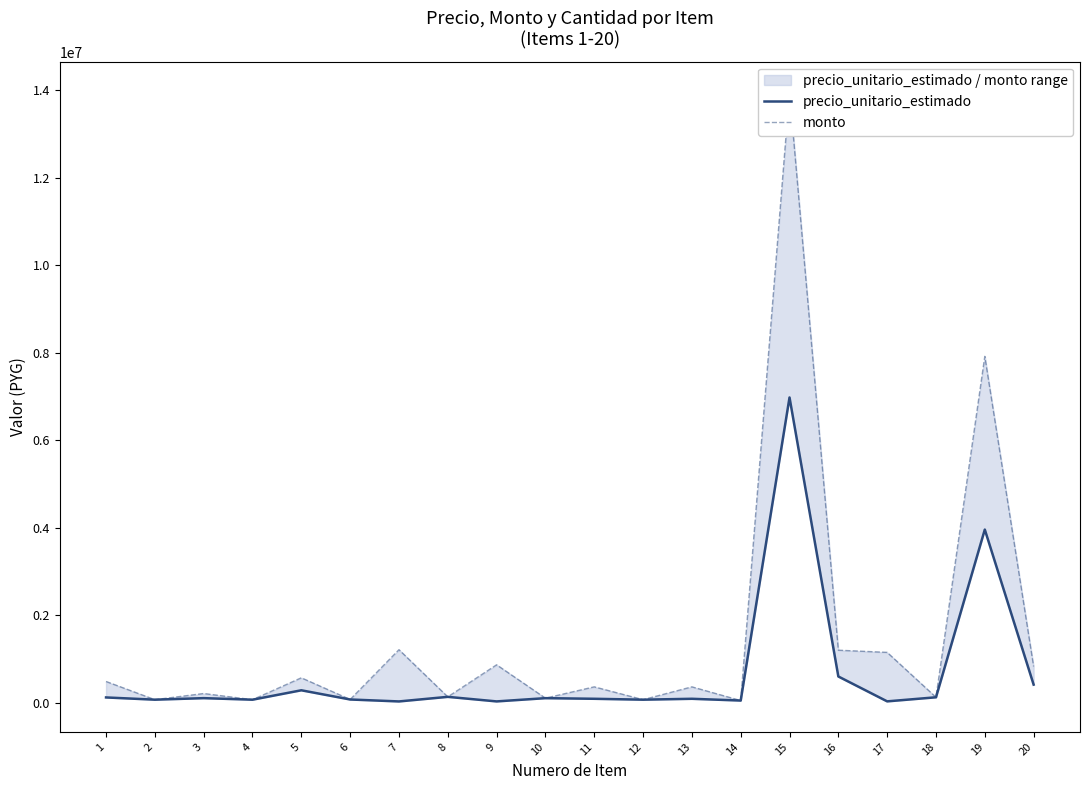

Reading left to right, transcribe all the data shown in this chart.

precio_unitario_estimado: 1=121667	2=70667	3=105667	4=70333	5=285333	6=75000	7=30333	8=135333	9=31000	10=105333	11=91000	12=70667	13=91000	14=50667	15=6980667	16=601000	17=32000	18=125333	19=3960333	20=415000
monto: 1=486668	2=70667	3=211334	4=70333	5=570666	6=75000	7=1213320	8=135333	9=868000	10=105333	11=364000	12=70667	13=364000	14=50667	15=13961334	16=1202000	17=1152000	18=125333	19=7920666	20=830000